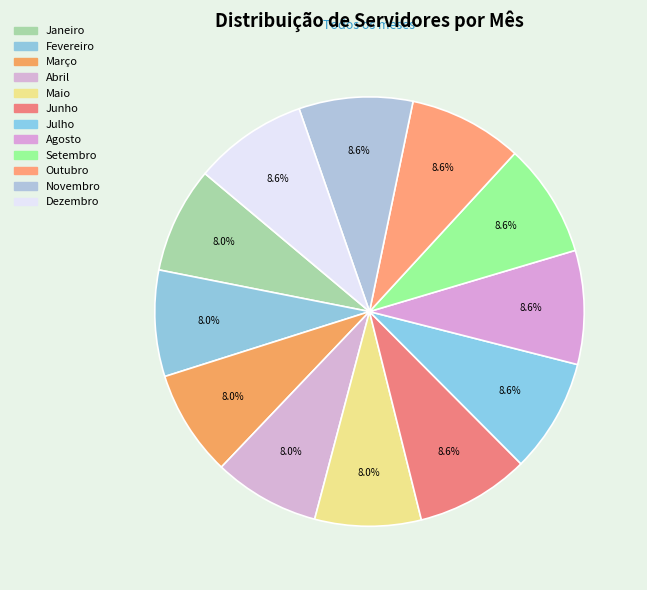

Does any single category account for the majority?

No